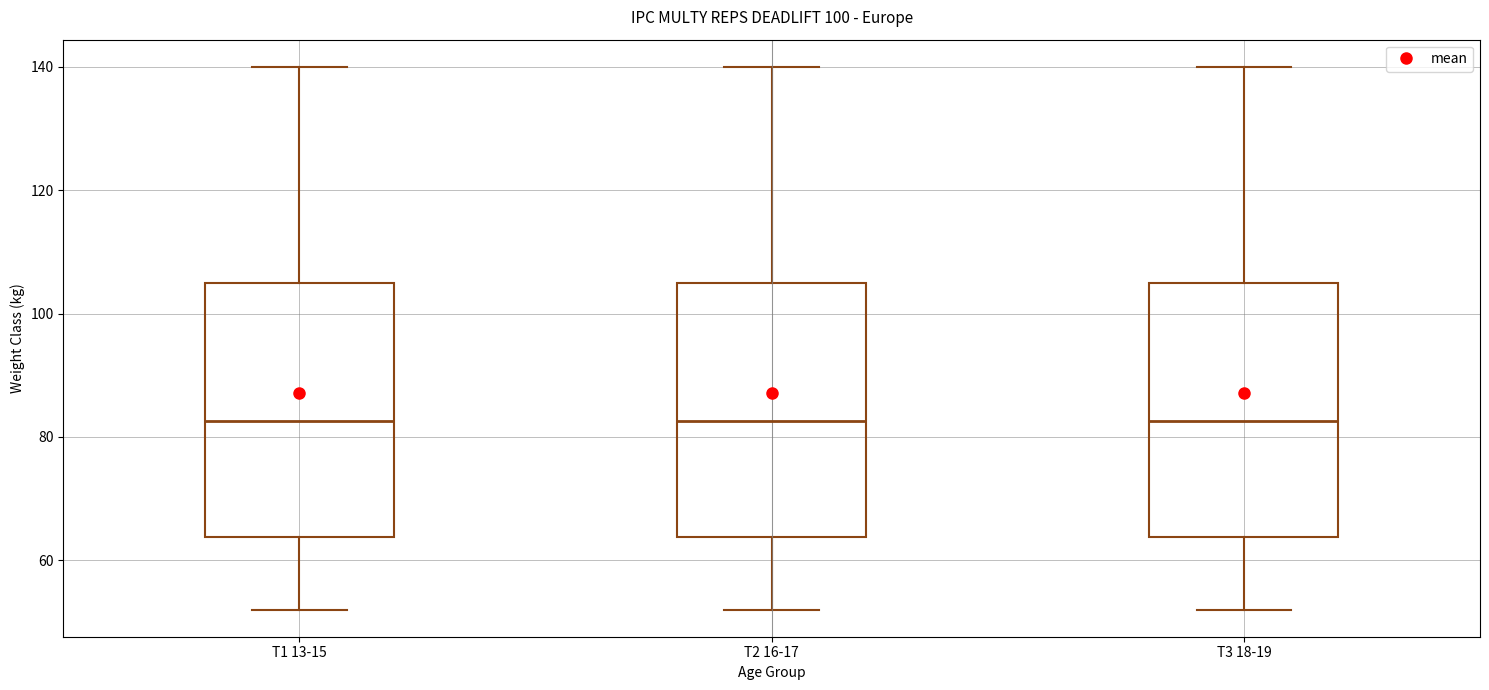

Reading left to right, transcribe this box plot: for each box, give where its median line is, the range the box spans, and where its two whiskers end, as read against the y-axis. The values are not printed on the chart, so give them approximately, as read against the axis.

T1 13-15: median 82, box 64 to 106, whiskers 52 to 140
T2 16-17: median 82, box 64 to 106, whiskers 52 to 140
T3 18-19: median 82, box 64 to 106, whiskers 52 to 140